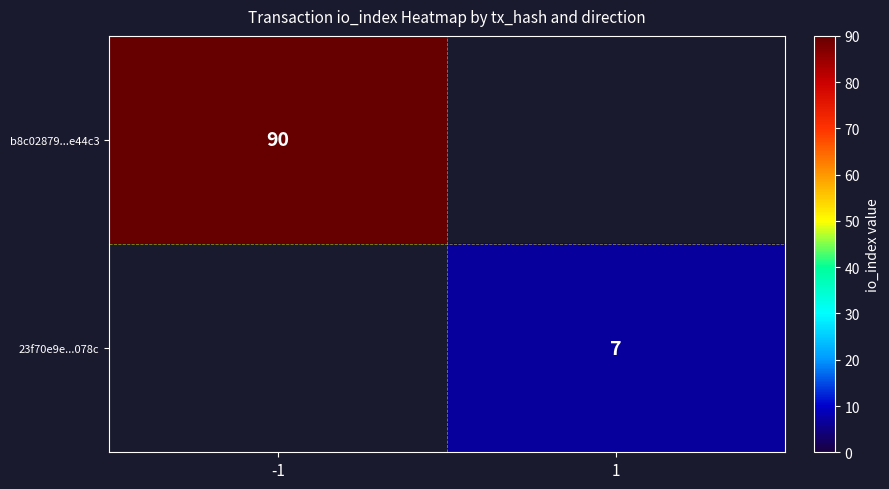

Is it true that b8c02879...e44c3 equals 18.7 at -1?

False